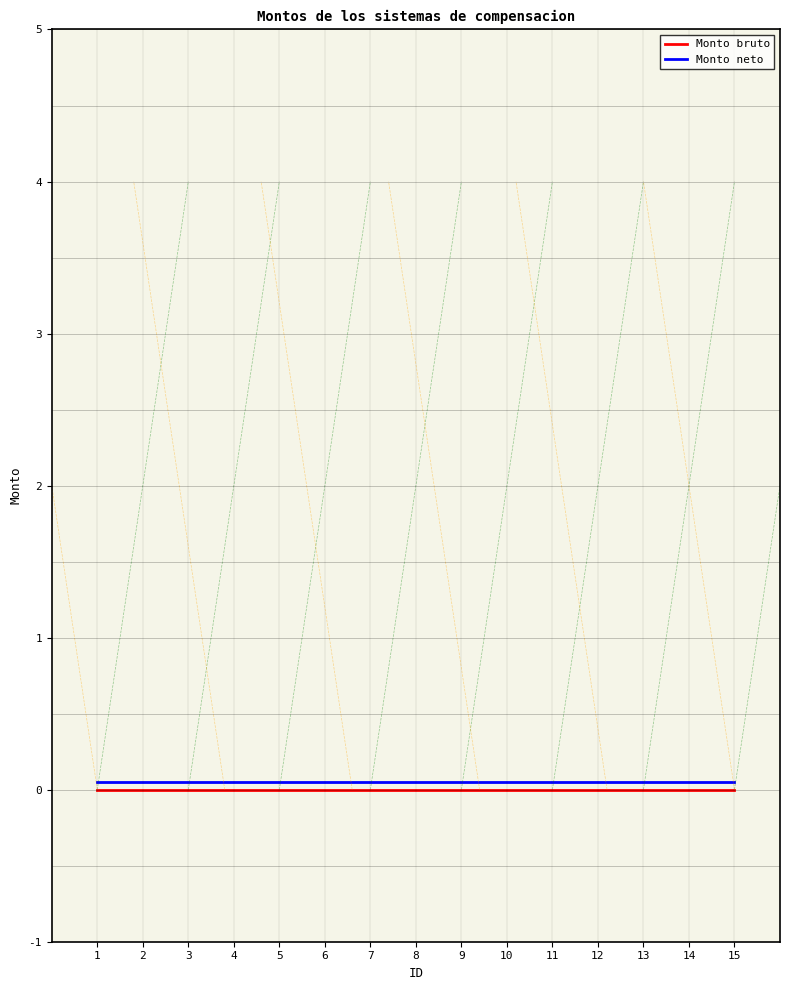

True or false: Monto bruto and Monto neto cross at least once.

False